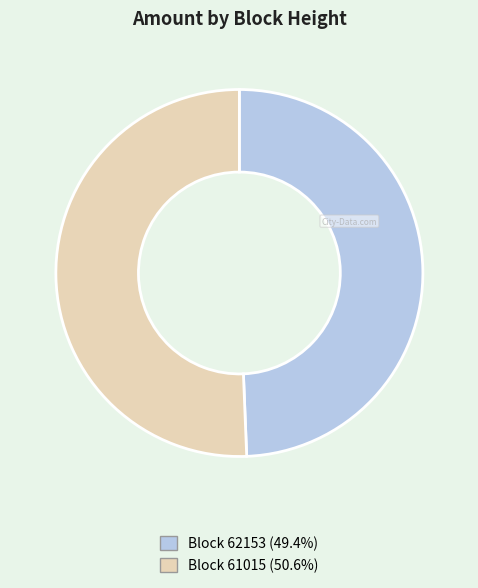

Does any single category account for the majority?

Yes